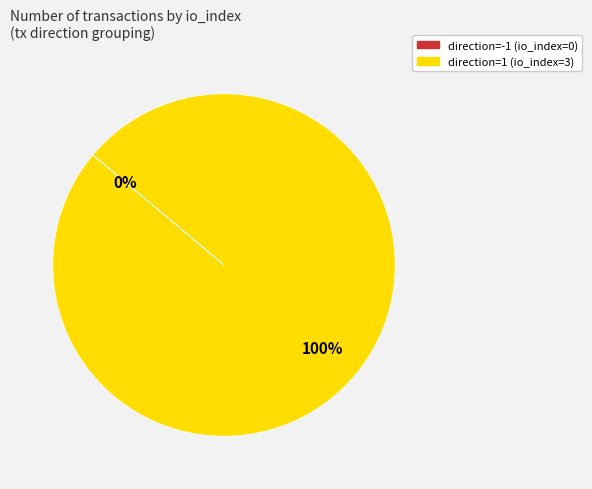

The direction=1 (io_index=3) slice represents 91% of the pie. True or false?

False